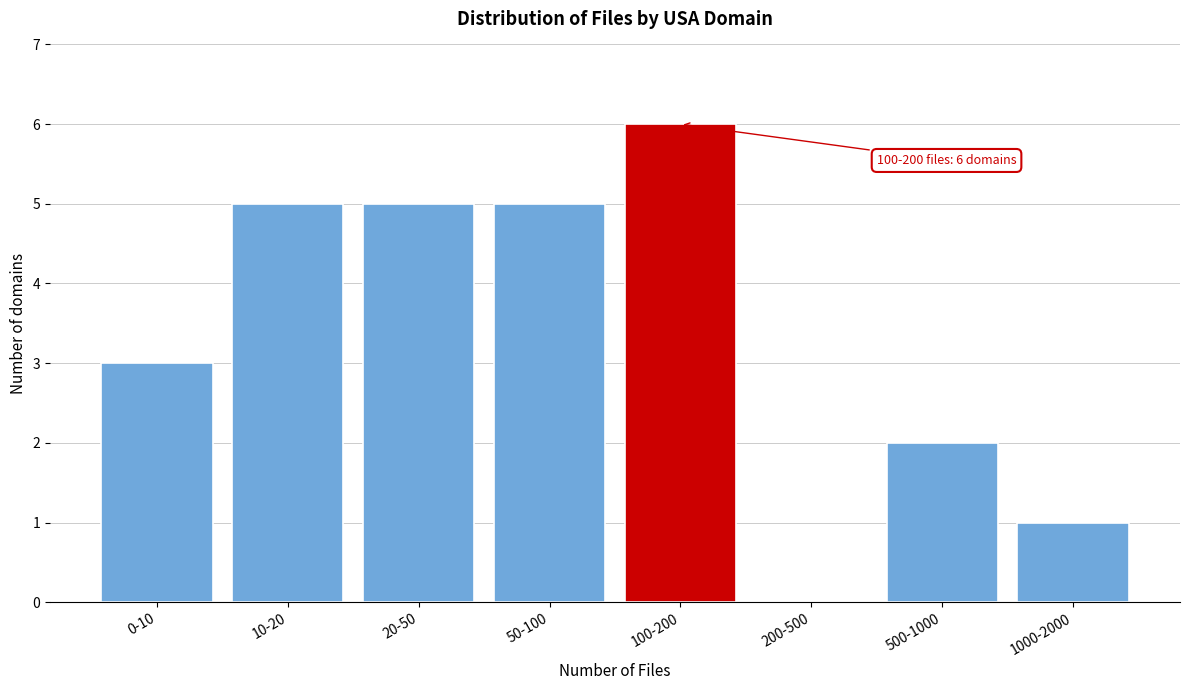

Reading right to left, extract all data points from this chart.

1000-2000=1	500-1000=2	200-500=0	100-200=6	50-100=5	20-50=5	10-20=5	0-10=3